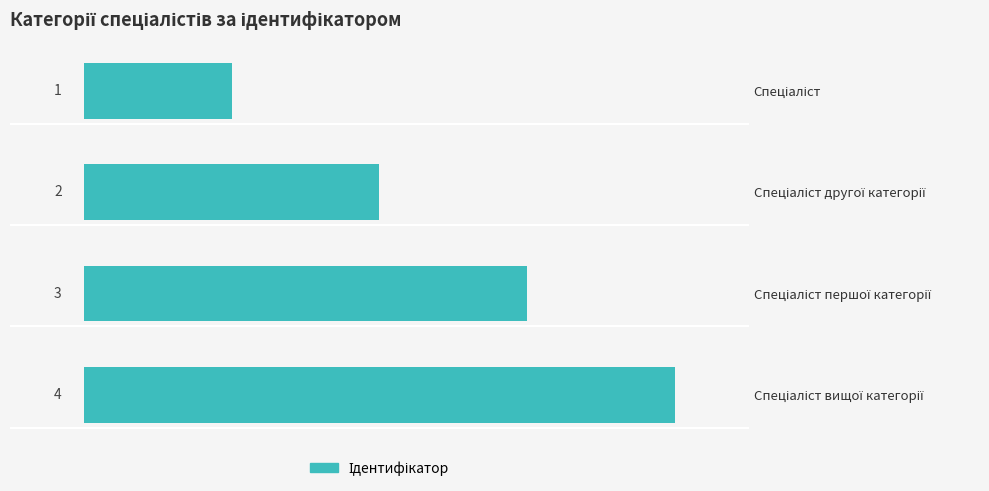

What is the value of the 3rd bar from the top?

3